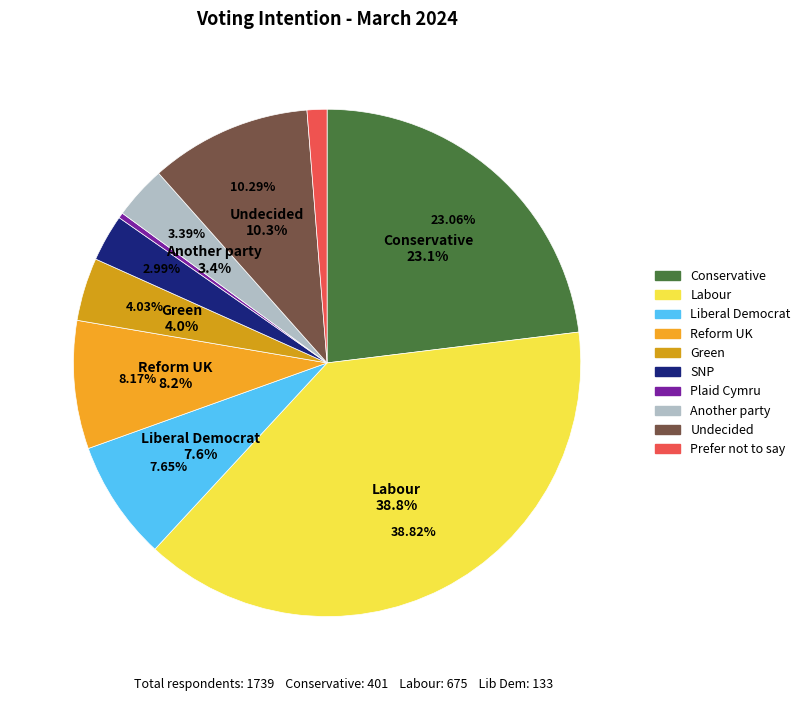

Between Plaid Cymru and Reform UK, which is larger?

Reform UK